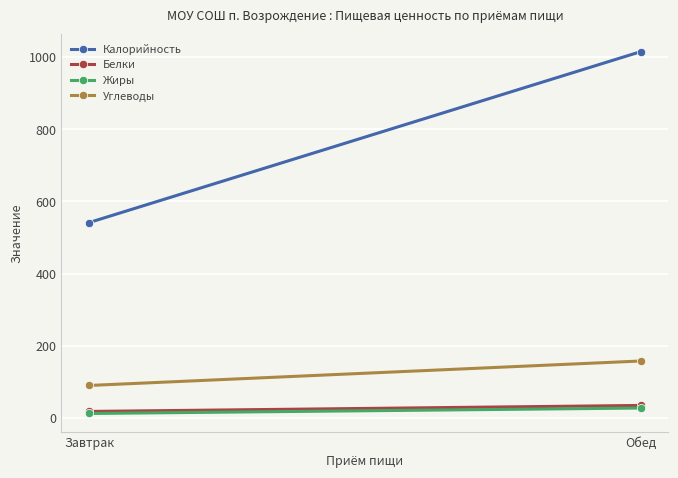

True or false: Калорийность has a value of 1484.4 at Обед.

False